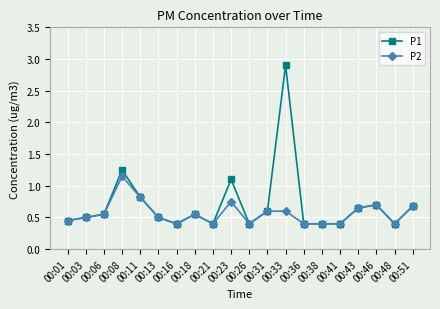

True or false: P2 has a value of 0.4 at 00:26.

True